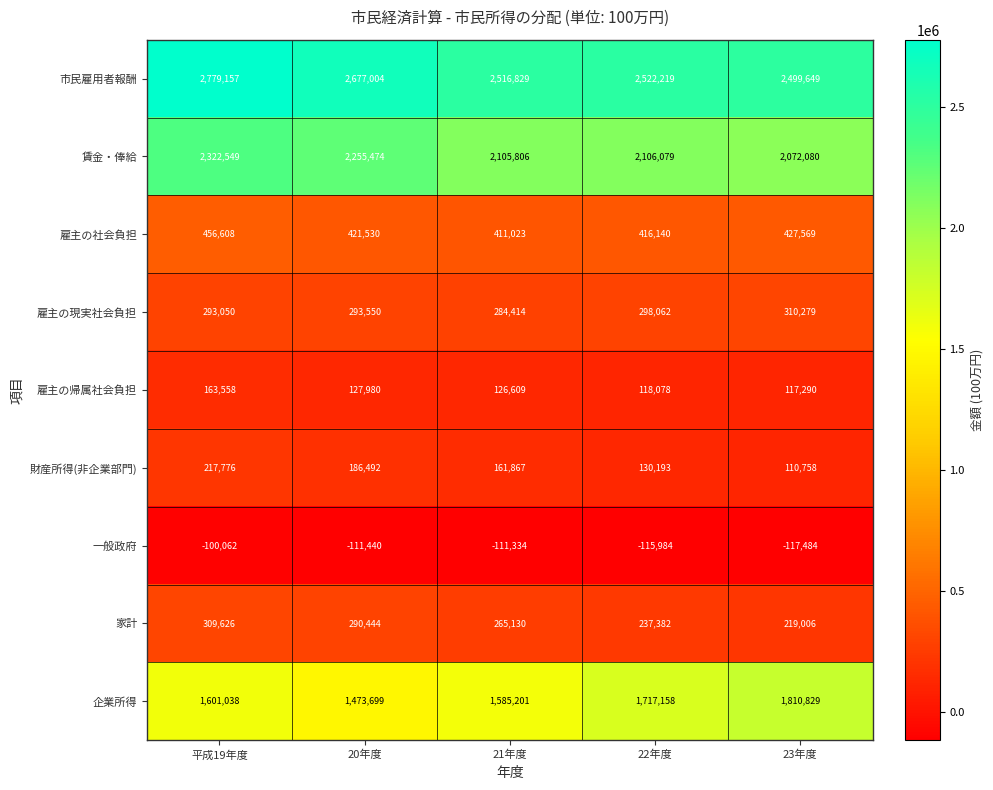

How many categories are shown in the chart?

5